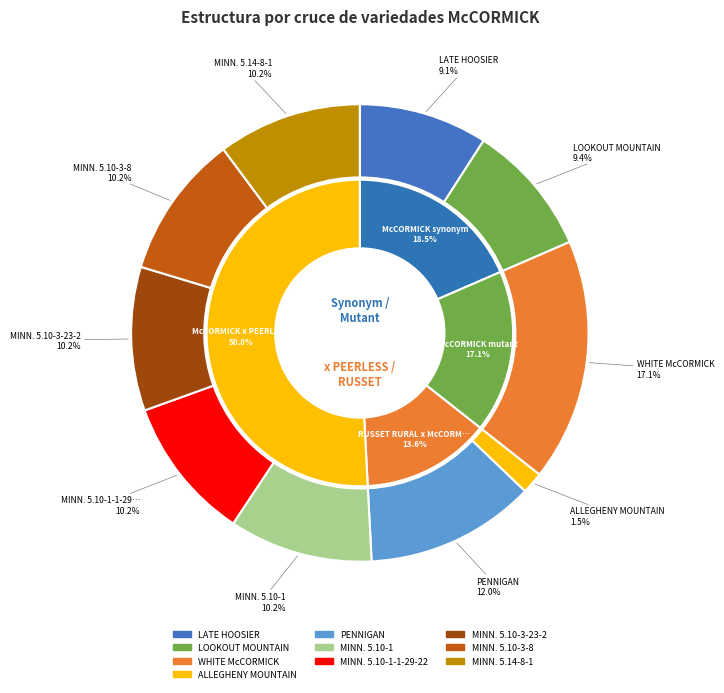

Does MINN. 5.14-8-1 represent more than half of the total?

No